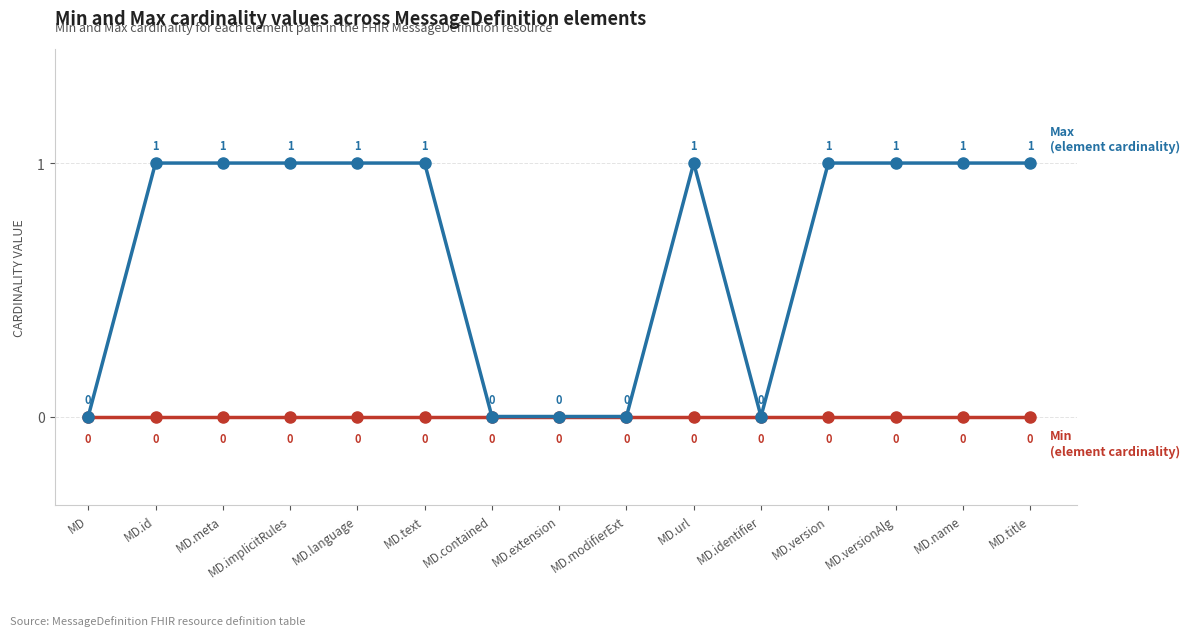

Does the chart have visible grid lines?

Yes